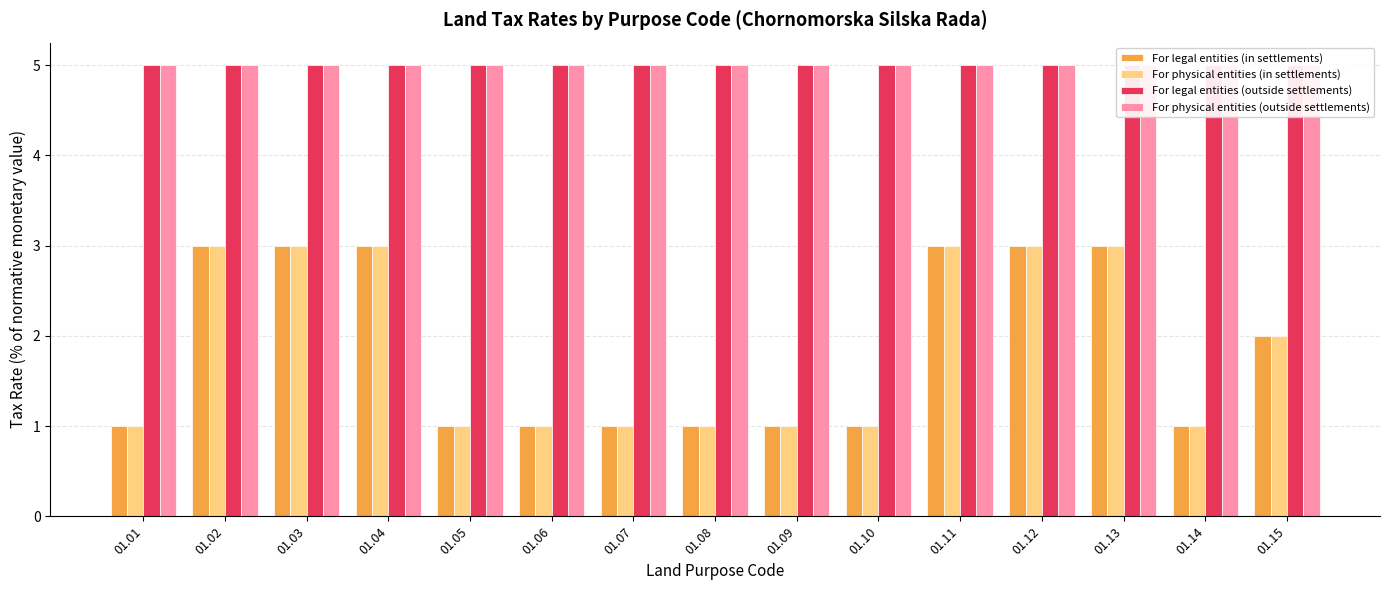

Which category has the lowest value across all series?

01.01